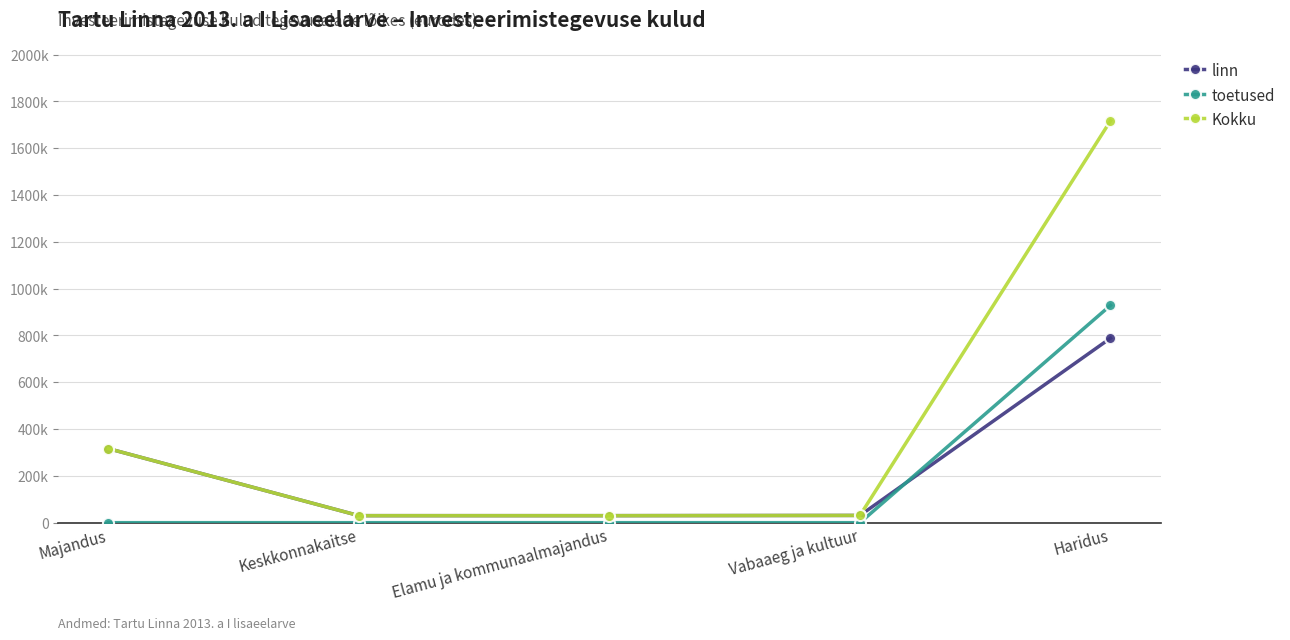

What is the label of the 4th point from the left?

Vabaaeg ja kultuur